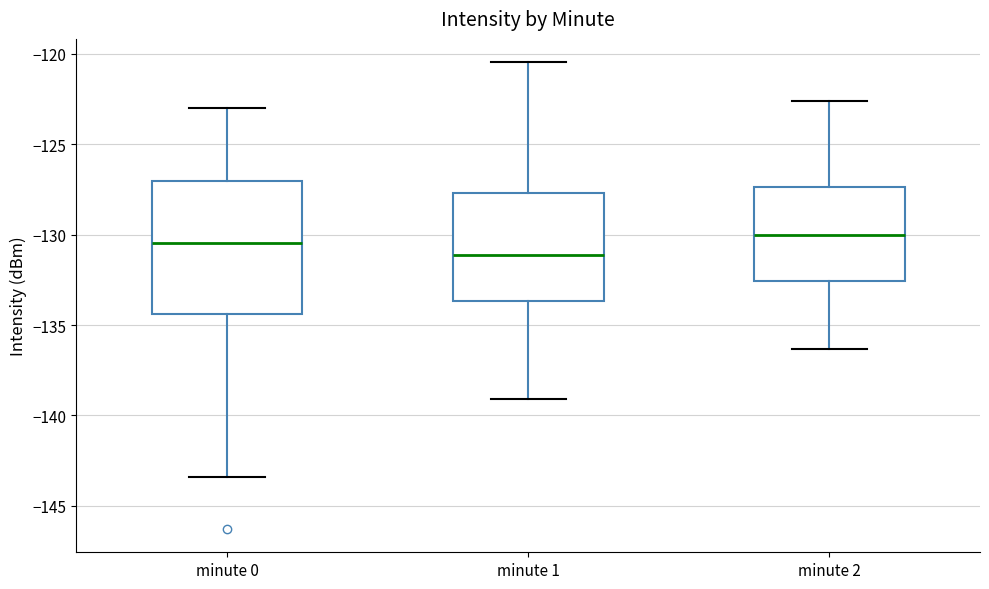

Reading left to right, transcribe this box plot: for each box, give where its median line is, the range the box spans, and where its two whiskers end, as read against the y-axis. The values are not printed on the chart, so give them approximately, as read against the axis.

minute 0: median -130.5, box -134.5 to -127.0, whiskers -143.5 to -123.0
minute 1: median -131.0, box -133.5 to -127.5, whiskers -139.0 to -120.5
minute 2: median -130.0, box -132.5 to -127.5, whiskers -136.5 to -122.5